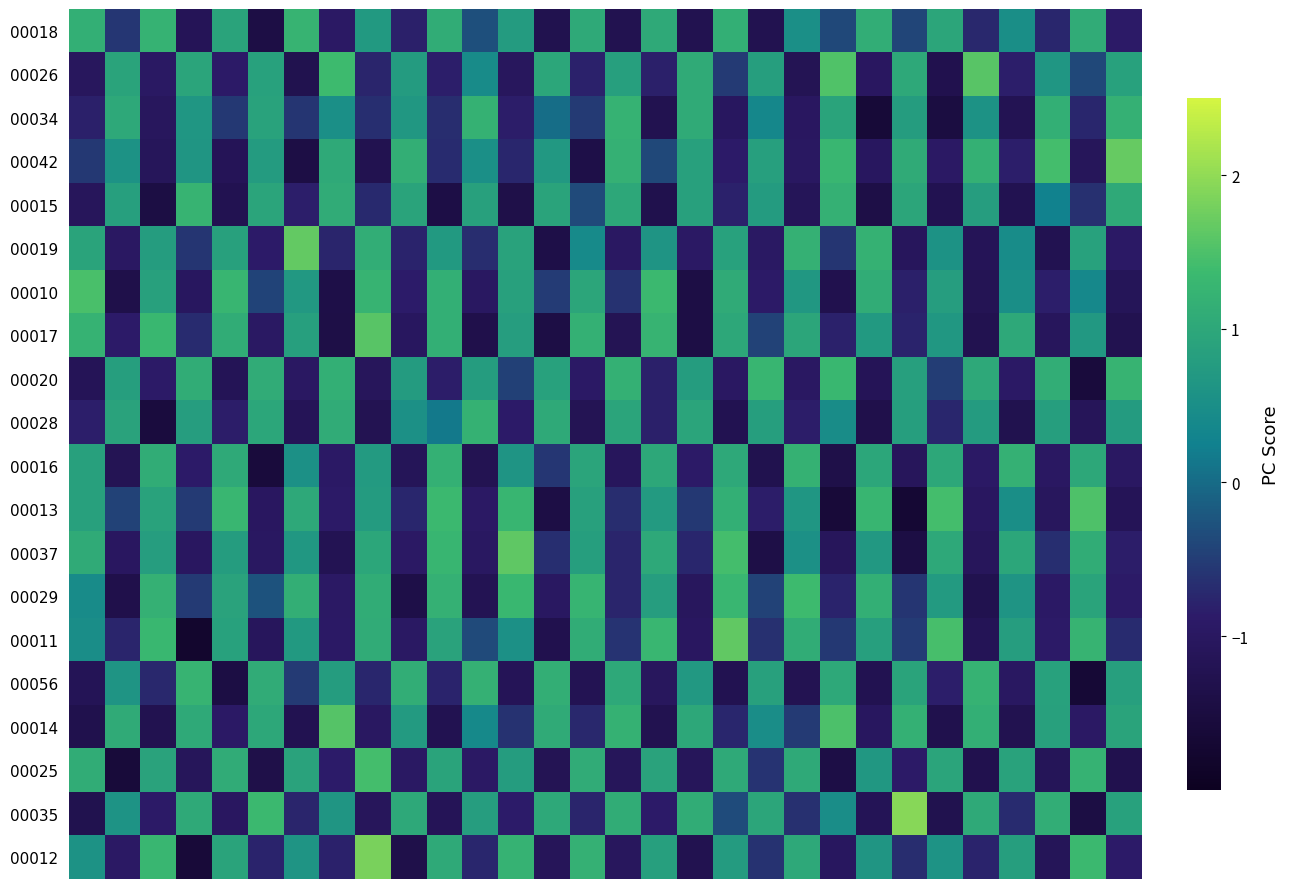

At which category is the sum across all series the highest?

18